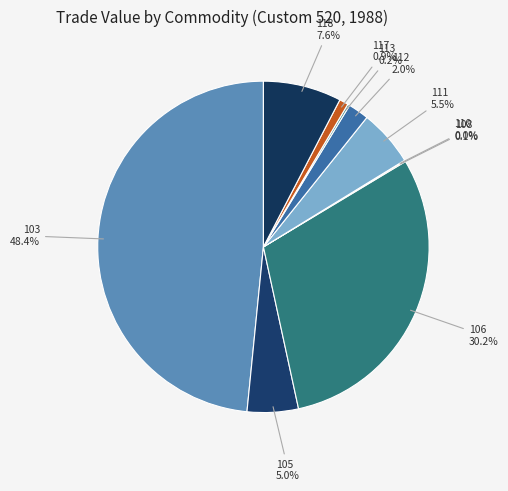

Which has a higher value, 117 or 111?

111